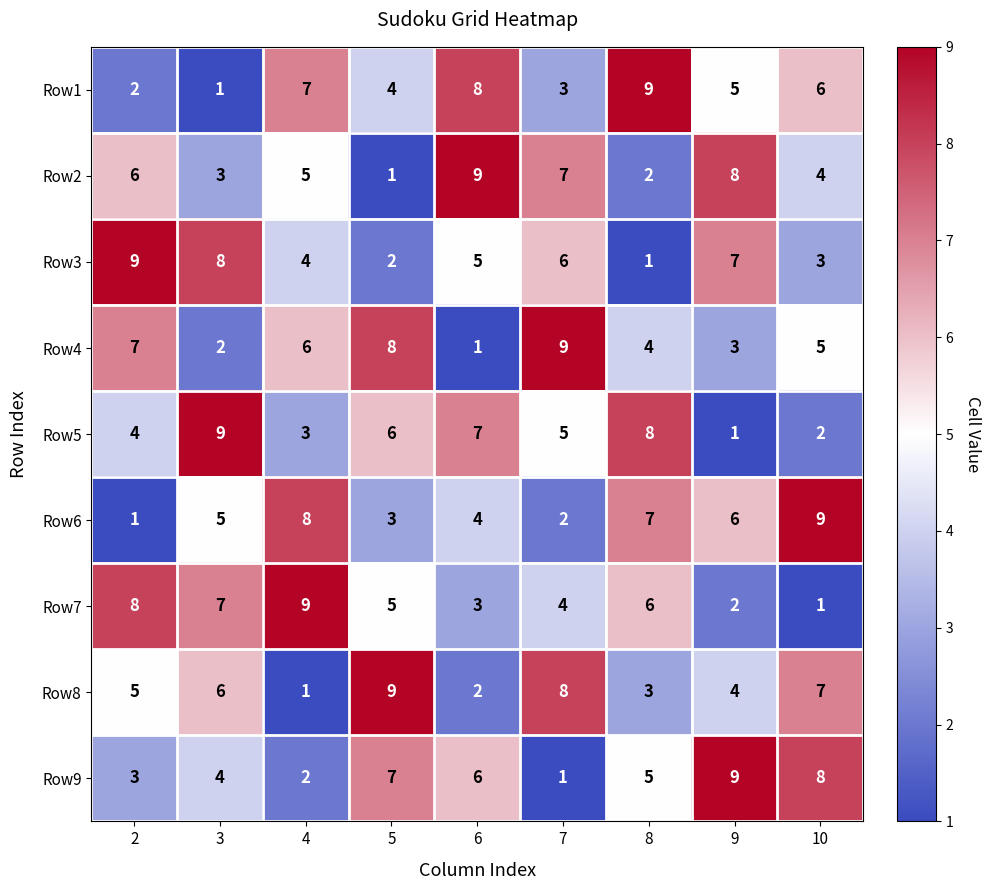

What is the total value across all series at 9?

45